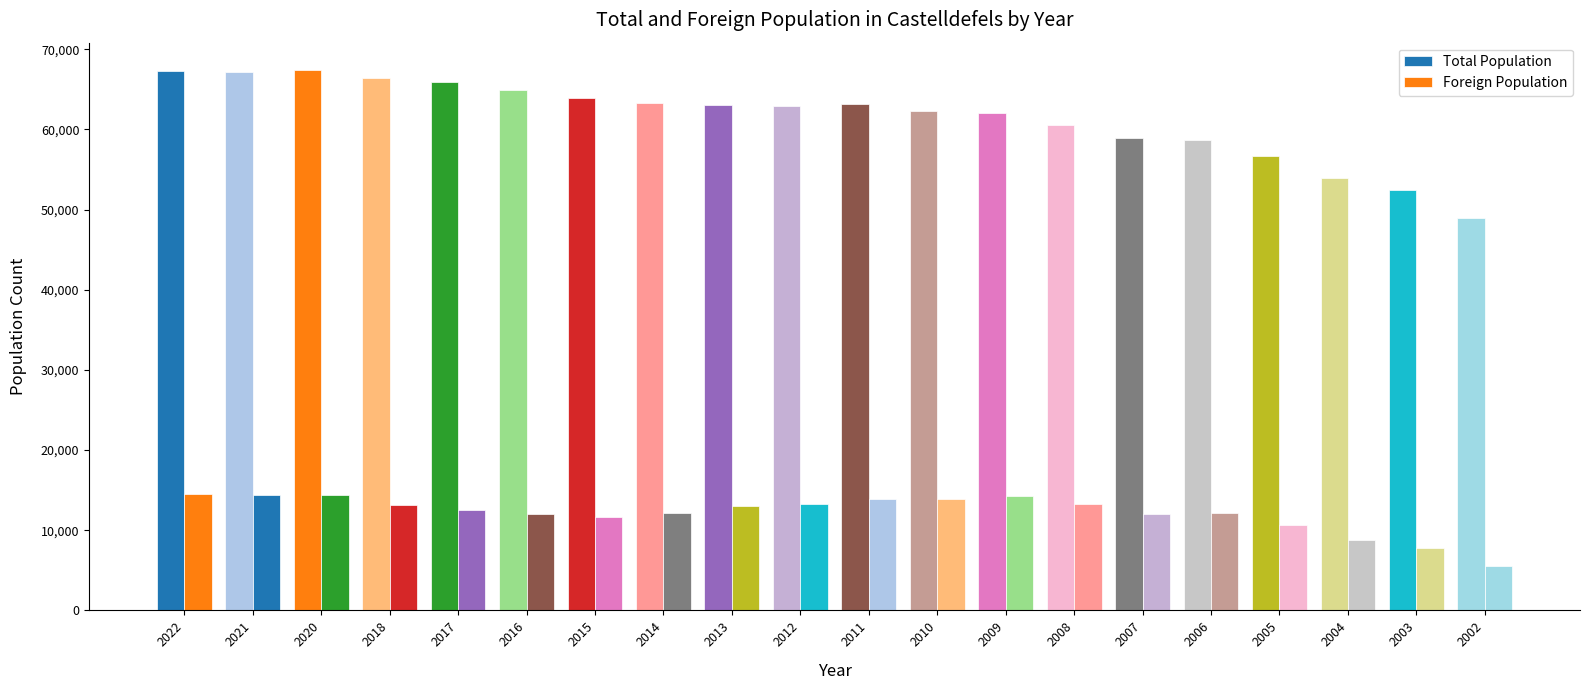

How many data points in Foreign Population are less than 13000?

10